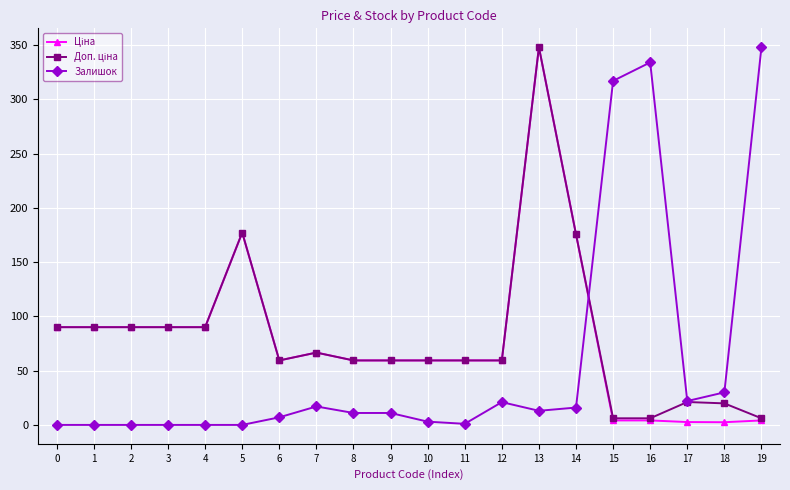

What is the greatest value displayed?

348.0